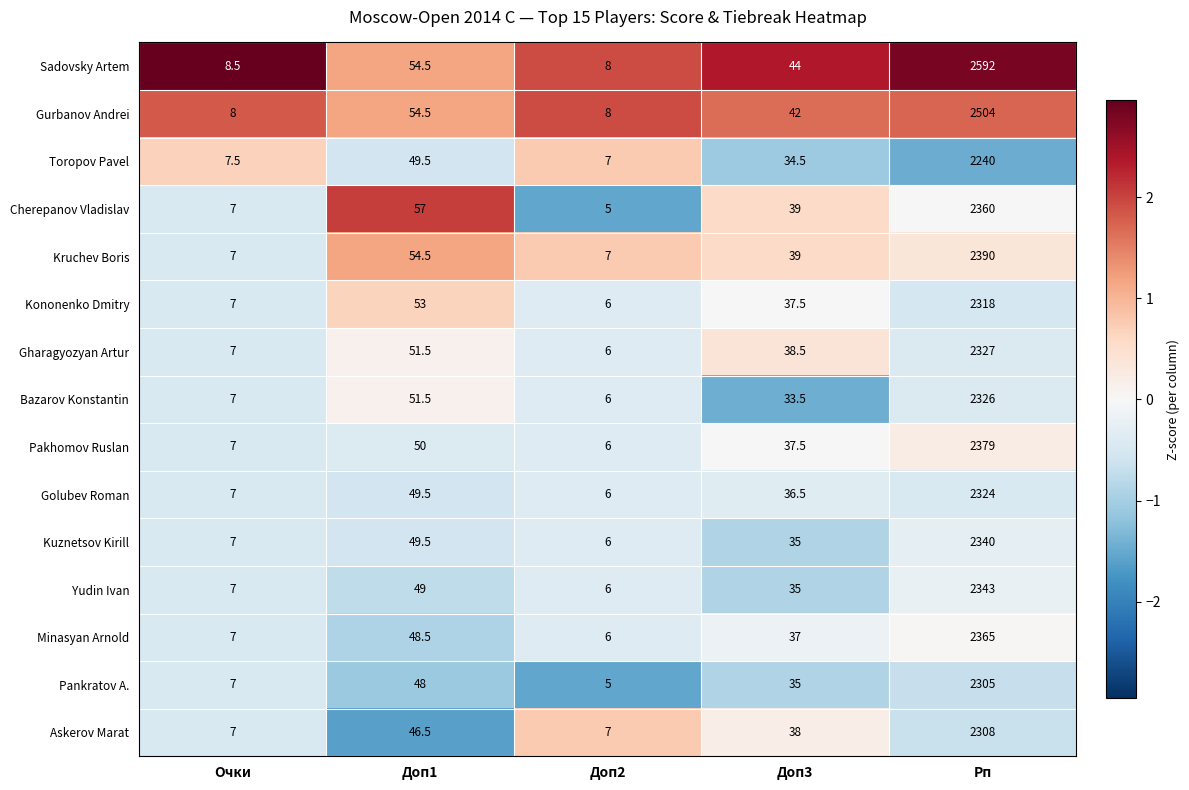

What is the difference between the Pakhomov Ruslan values at Доп3 and Доп2?

31.5